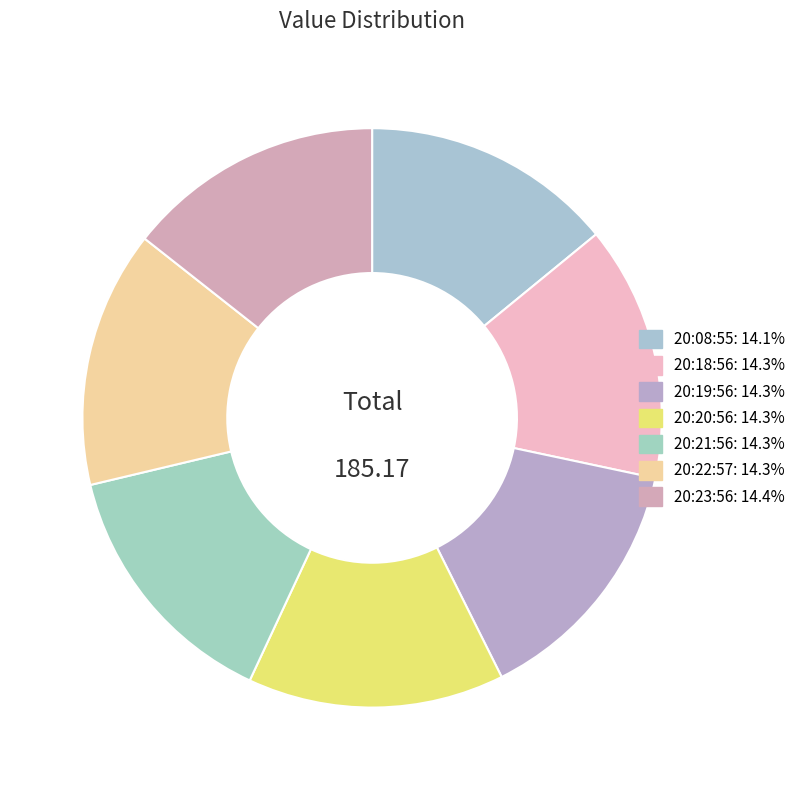

How many segments does this pie chart have?

7